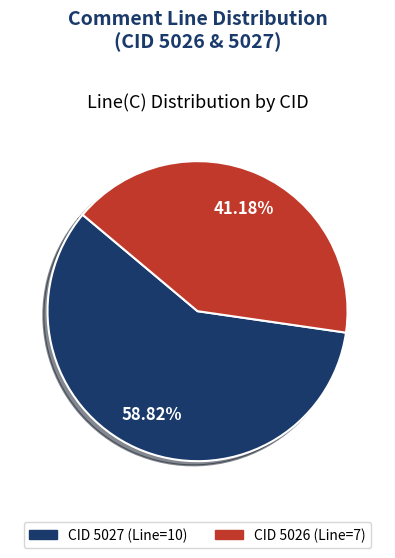

Is there any slice that represents more than half of the pie?

Yes